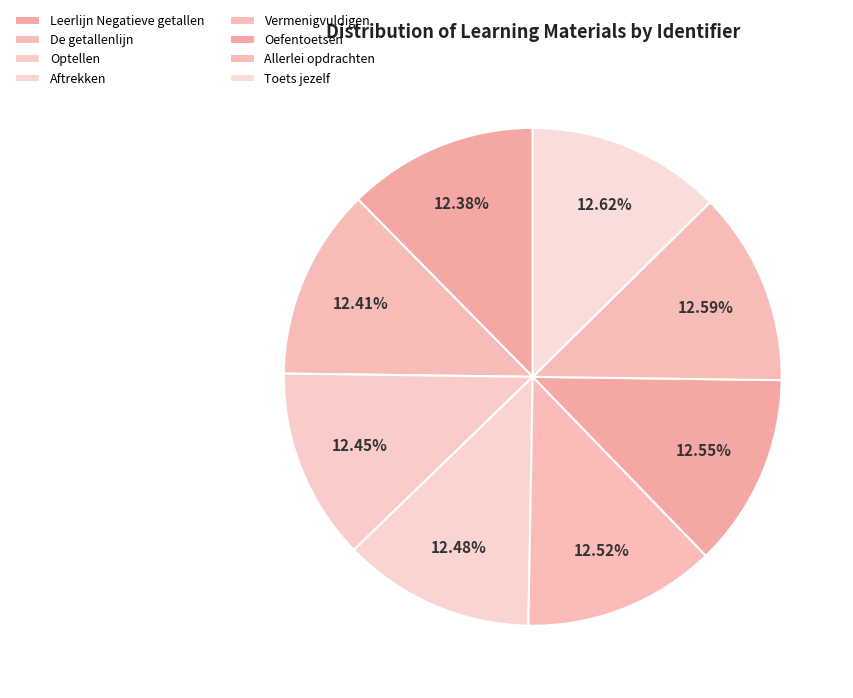

Does Aftrekken represent more than half of the total?

No